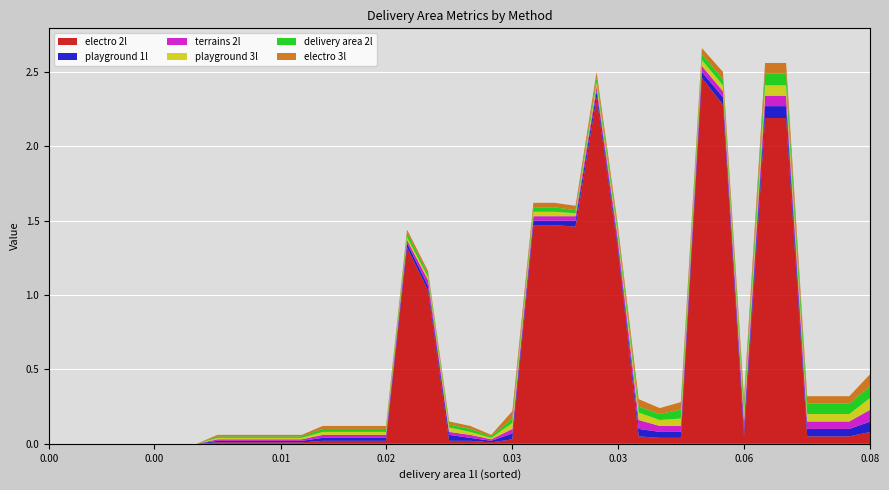

What are all the series names shown in the legend?

electro 2l, playground 1l, terrains 2l, playground 3l, delivery area 2l, electro 3l